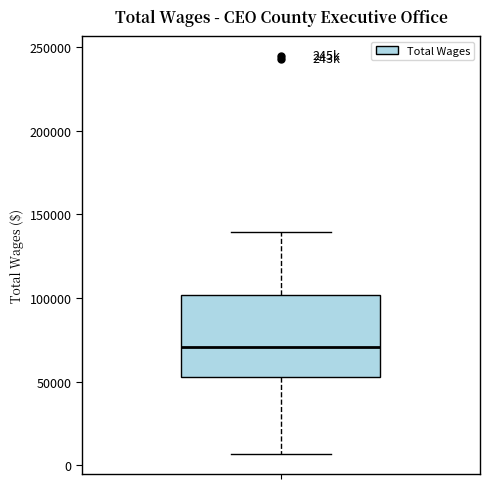

Transcribe this box plot: give where the median line is, the range the box spans, and where the two whiskers end, as read against the y-axis. The values are not printed on the chart, so give them approximately, as read against the axis.

median 70000, box 55000 to 100000, whiskers 5000 to 140000